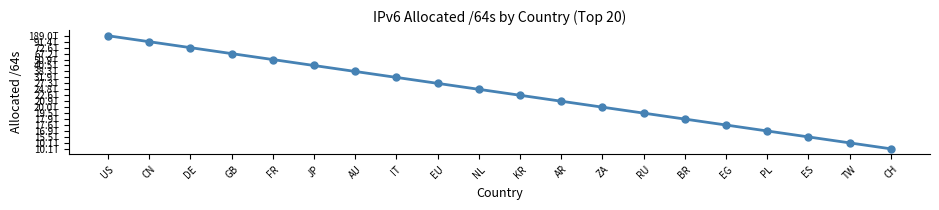

Which label corresponds to the smallest value in the chart?

CH